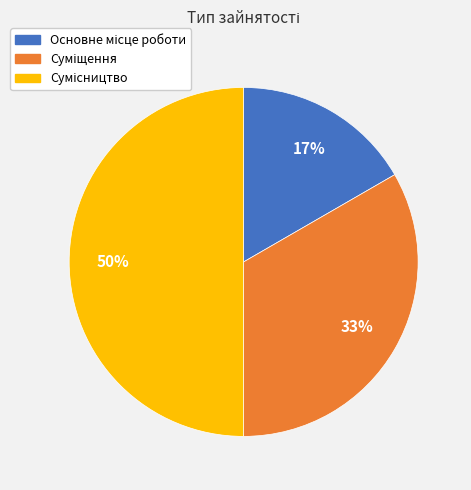

To the nearest percent, what is the difference between the largest and smallest slice percentages?

33%